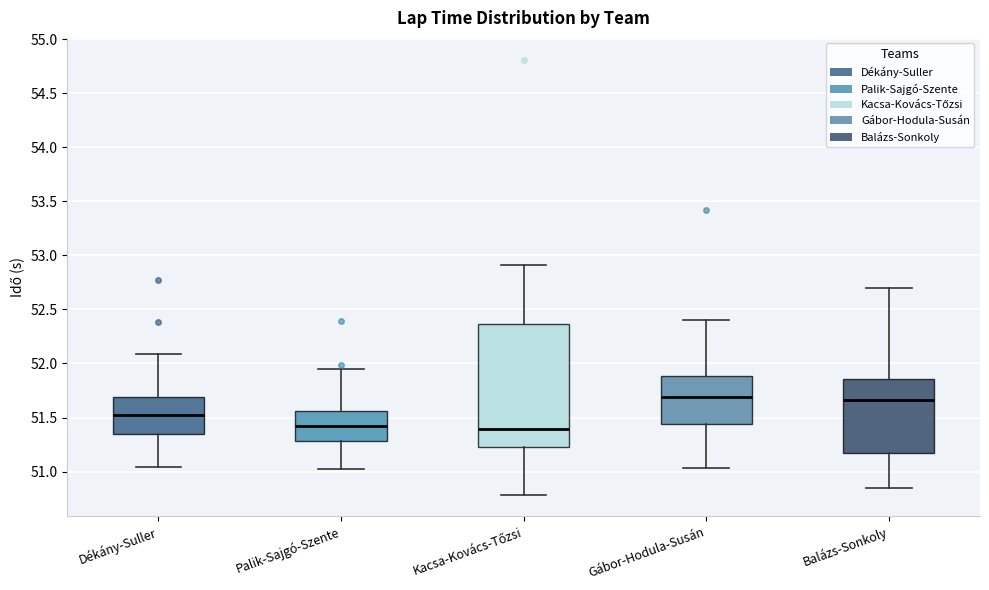

Reading left to right, read every box against the y-axis: the position of its median line, the range the box covers, and the ends of its whiskers. The values are not printed on the chart, so give them approximately, as read against the axis.

Dékány-Suller: median 51.55, box 51.35 to 51.70, whiskers 51.05 to 52.10
Palik-Sajgó-Szente: median 51.40, box 51.30 to 51.55, whiskers 51.00 to 51.95
Kacsa-Kovács-Tőzsi: median 51.40, box 51.25 to 52.35, whiskers 50.80 to 52.90
Gábor-Hodula-Susán: median 51.70, box 51.45 to 51.90, whiskers 51.05 to 52.40
Balázs-Sonkoly: median 51.65, box 51.15 to 51.85, whiskers 50.85 to 52.70